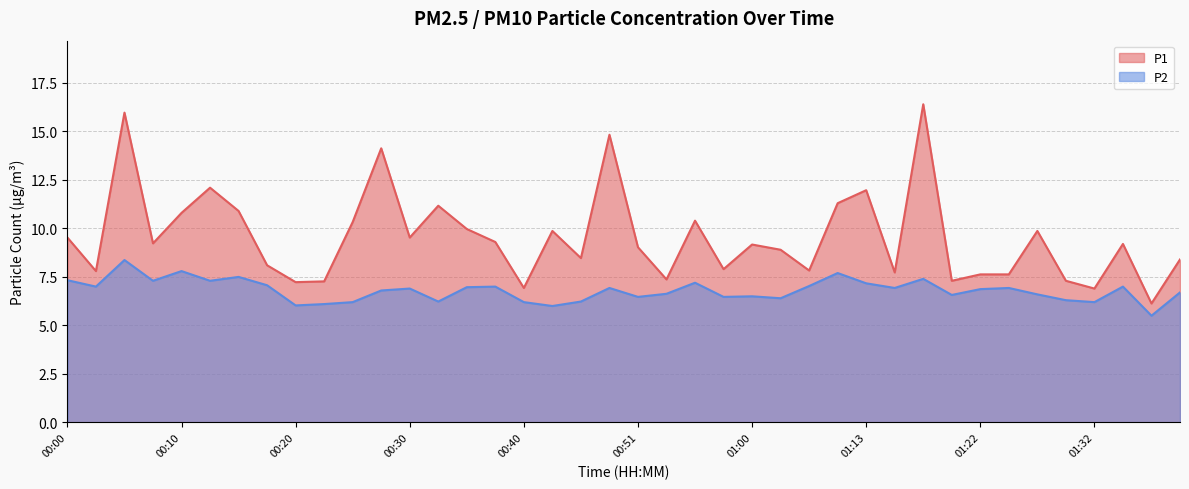

Reading right to left, list all the values displayed in this chart.

P1: 8.4	6.1	9.2	6.9	7.3	9.9	7.6	7.6	7.3	16.4	7.7	12.0	11.3	7.8	8.9	9.2	7.9	10.4	7.4	9.0	14.8	8.5	9.9	6.9	9.3	10.0	11.2	9.5	14.1	10.3	7.3	7.2	8.1	10.9	12.1	10.8	9.2	16.0	7.8	9.5
P2: 6.7	5.5	7.0	6.2	6.3	6.6	6.9	6.9	6.6	7.4	6.9	7.2	7.7	7.0	6.4	6.5	6.5	7.2	6.6	6.5	6.9	6.2	6.0	6.2	7.0	7.0	6.2	6.9	6.8	6.2	6.1	6.0	7.1	7.5	7.3	7.8	7.3	8.4	7.0	7.3